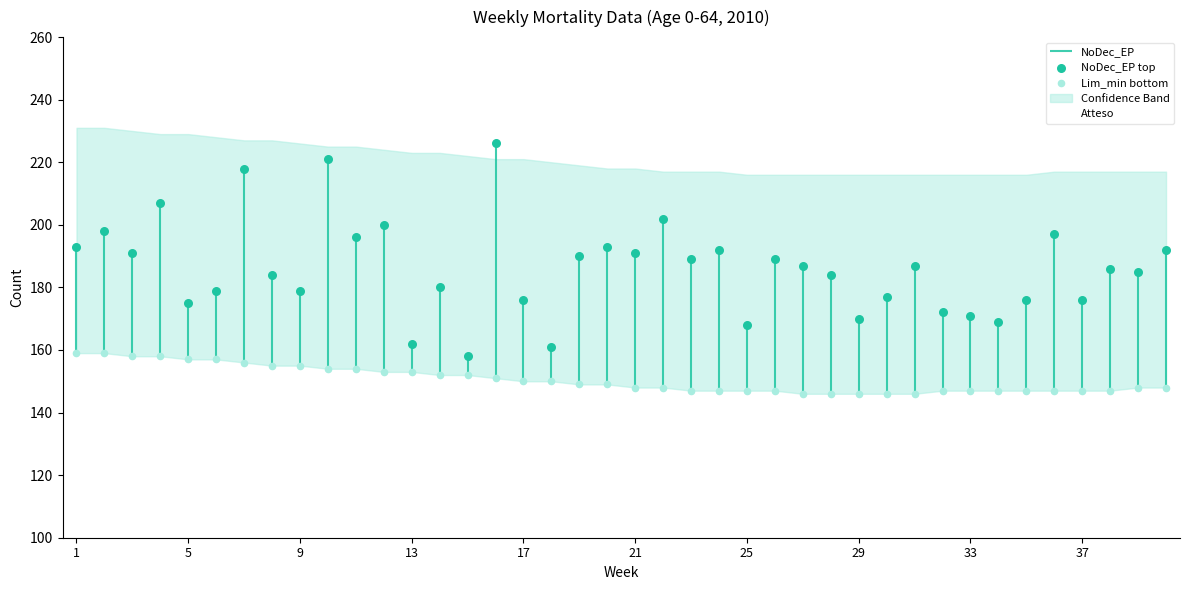

Is it true that Atteso equals 181 at 33?

True